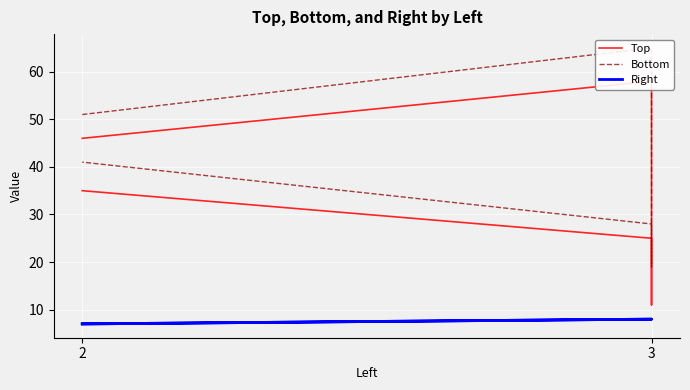

At 3, list the series in order from smallest to largest.

Right, Top, Bottom